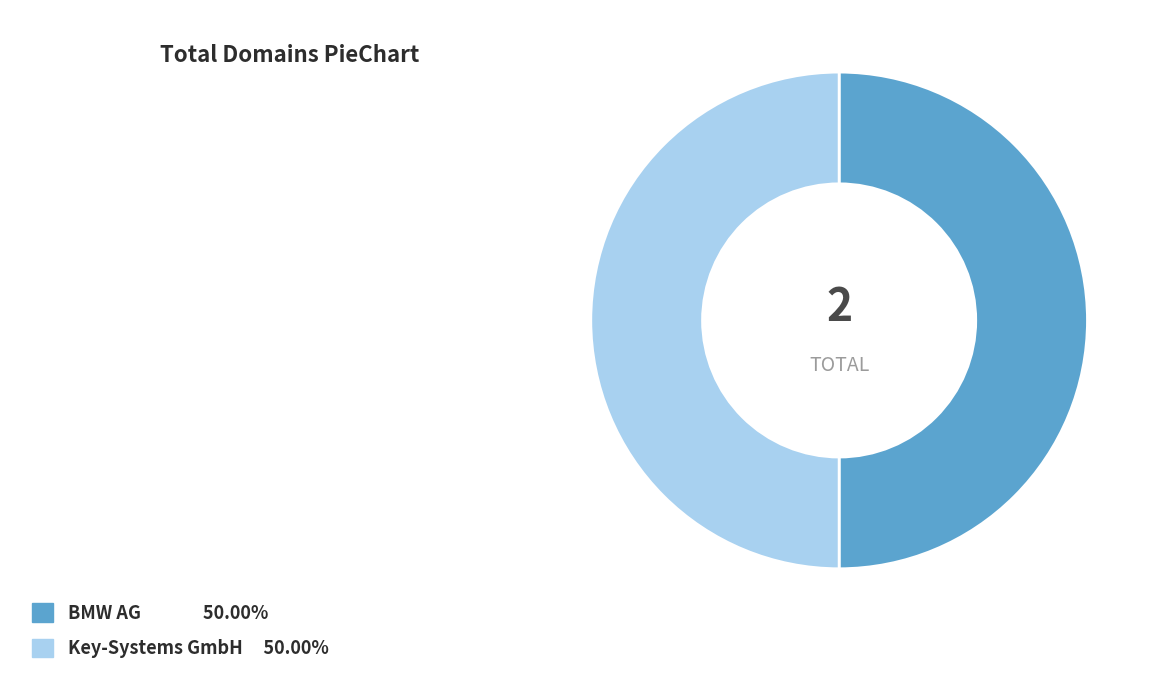

How many segments does this pie chart have?

2